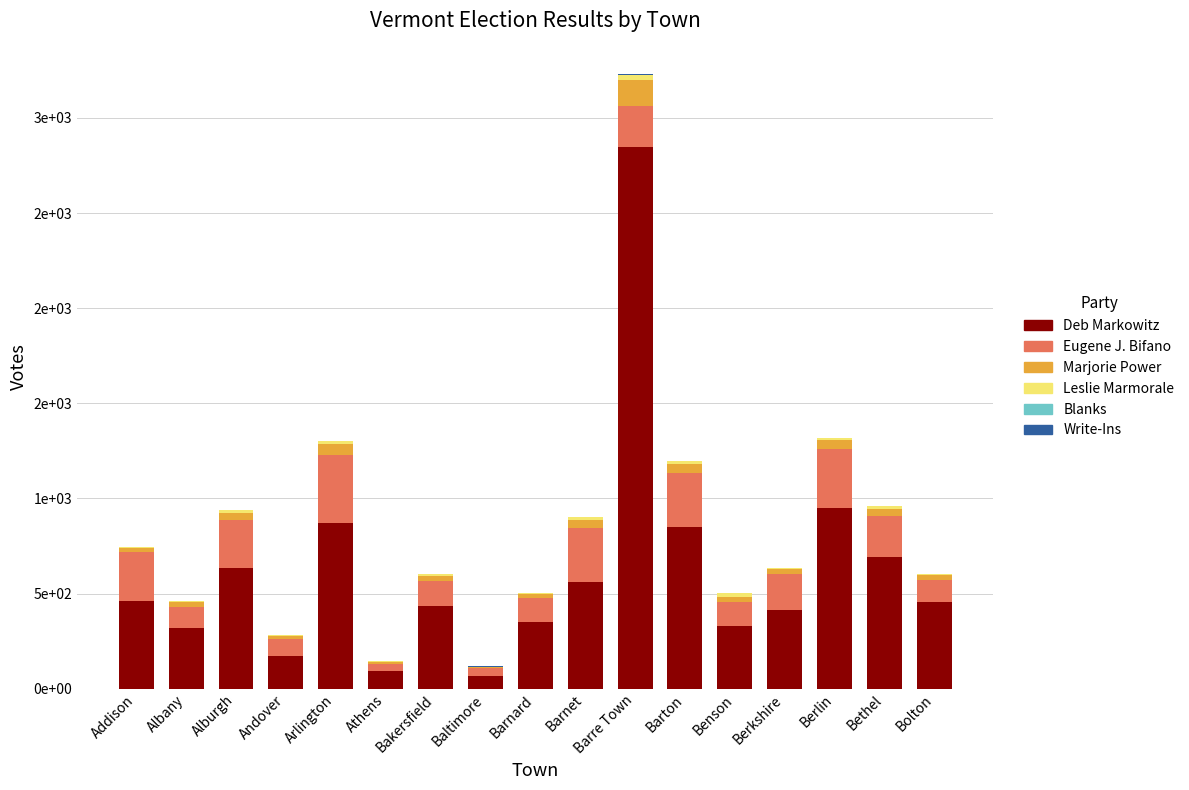

Are the bars horizontal?

No